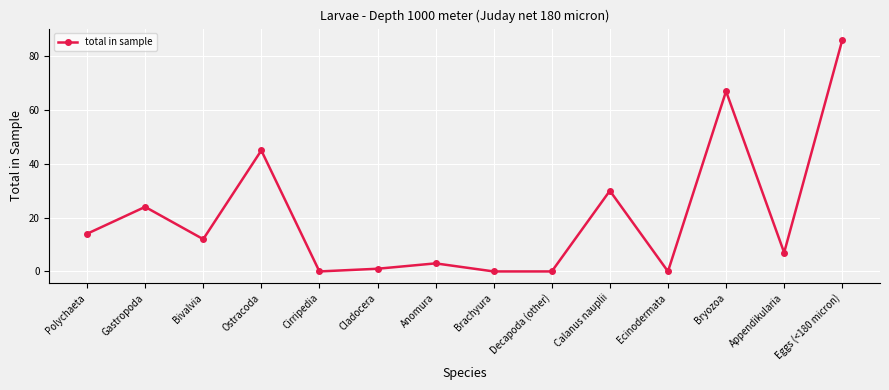

What value does the data have at Gastropoda, to the nearest 5?

25